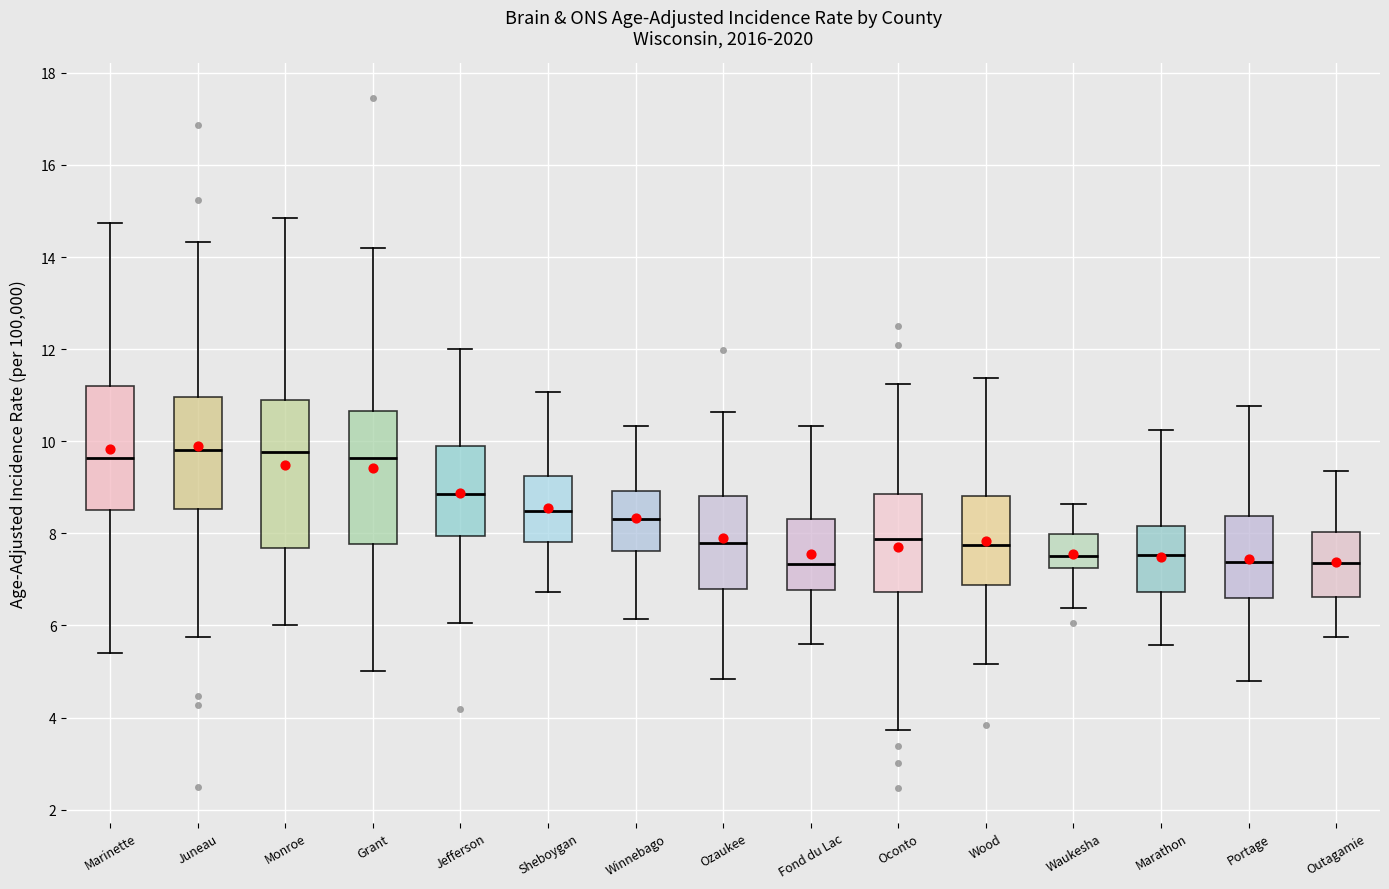

Where is the upper edge of the box for Marathon on the y-axis? The values are not printed on the chart, so give them approximately, as read against the axis.

8.2